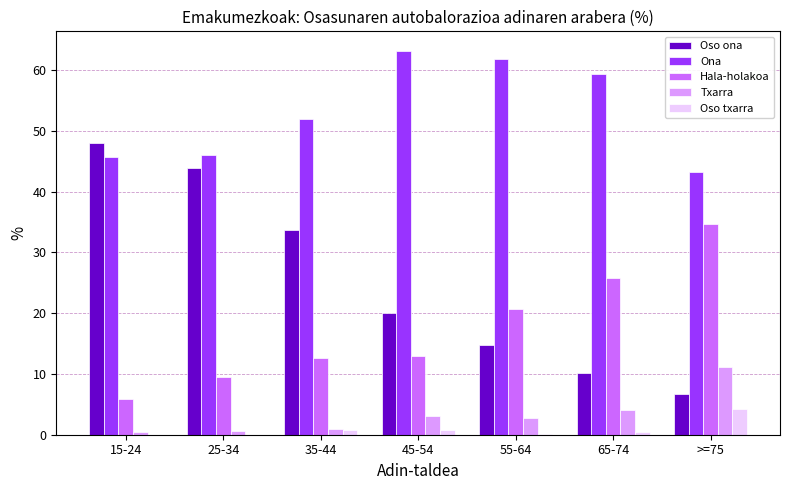

Is the value of Oso ona at 35-44 greater than the value of Hala-holakoa at 45-54?

Yes